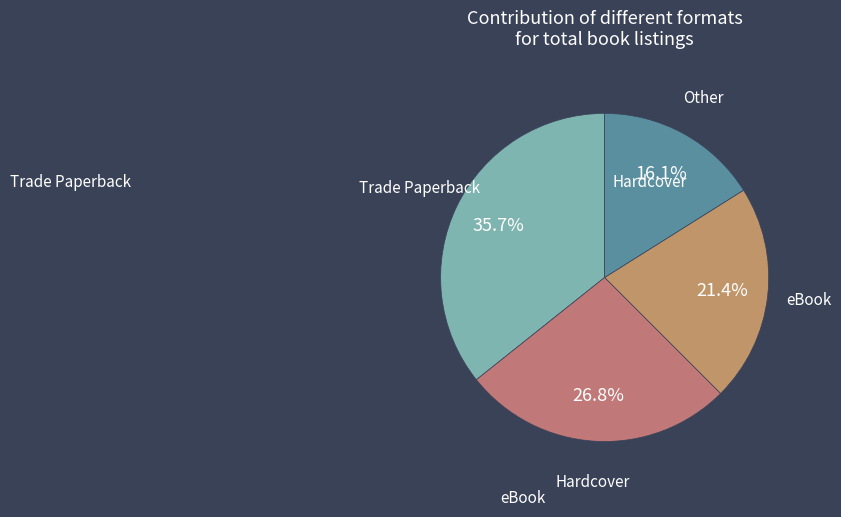

Which has a higher value, Hardcover or Other?

Hardcover